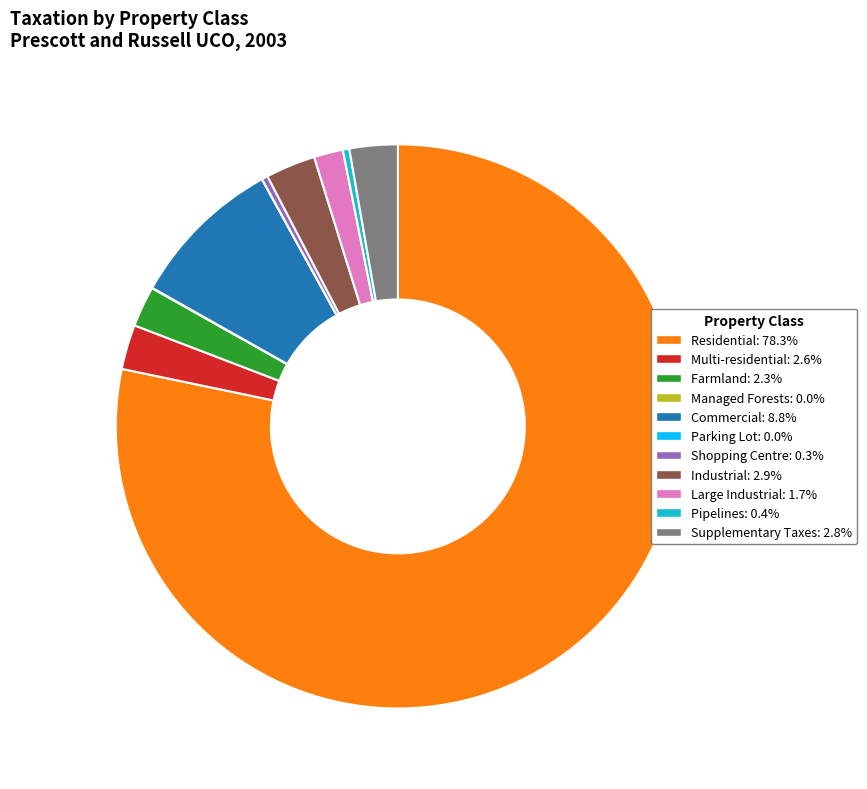

What is the majority slice?

Residential